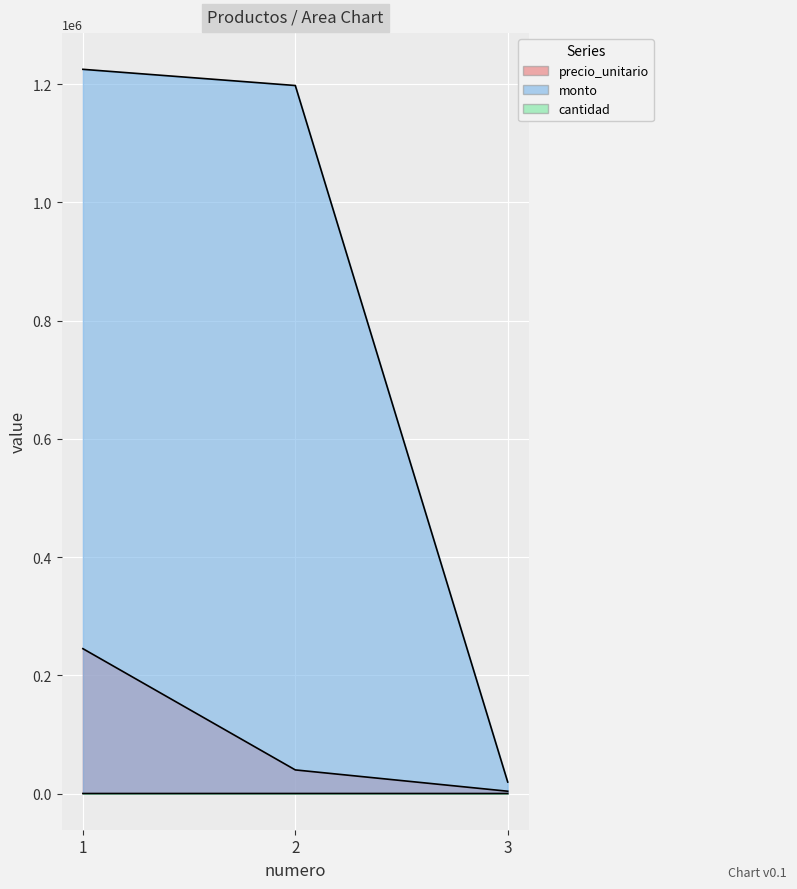

Is it true that cantidad equals 30 at 2?

True